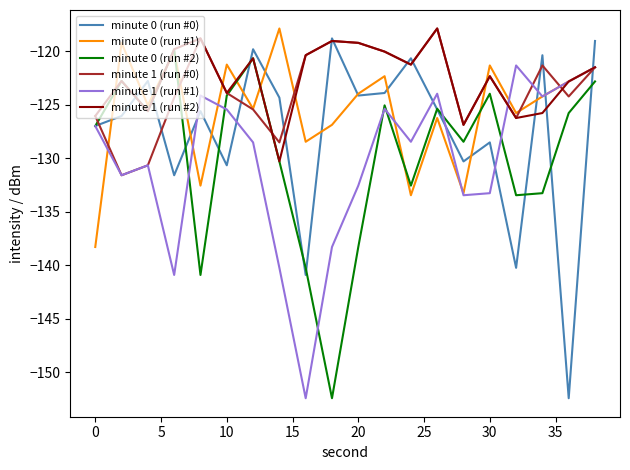

What is the lowest value of the minute 1 (run #1) series?

-152.4